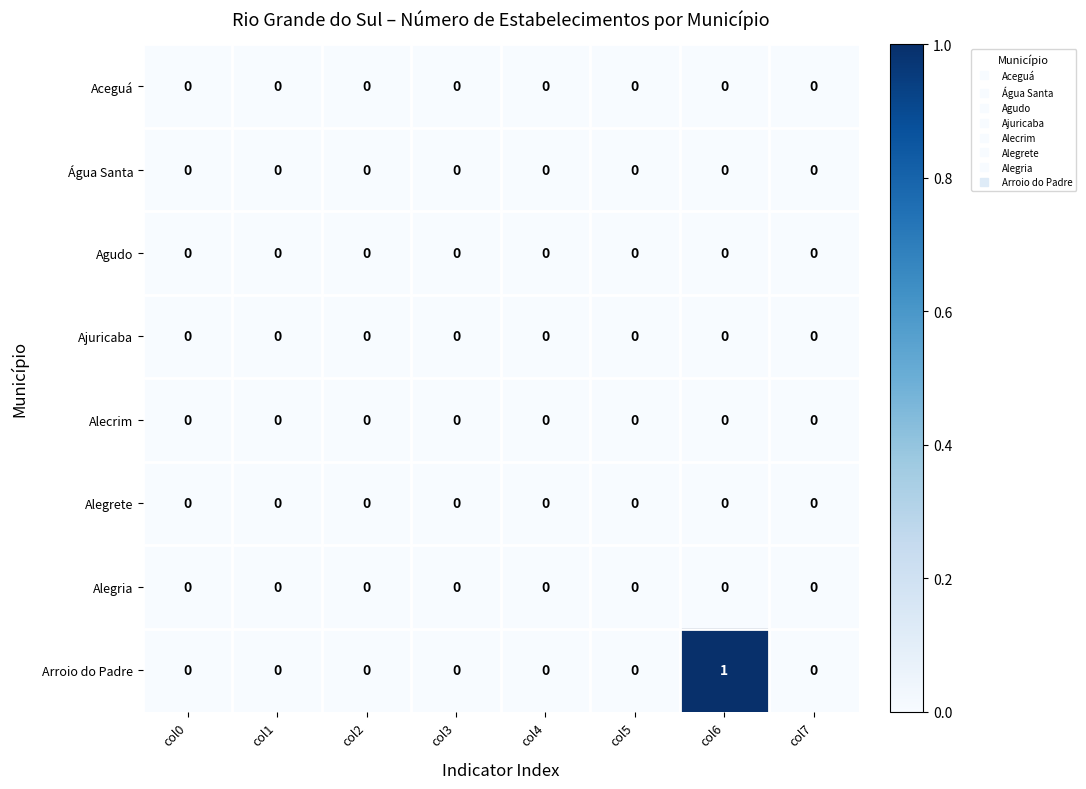

How many series are shown in this chart?

8